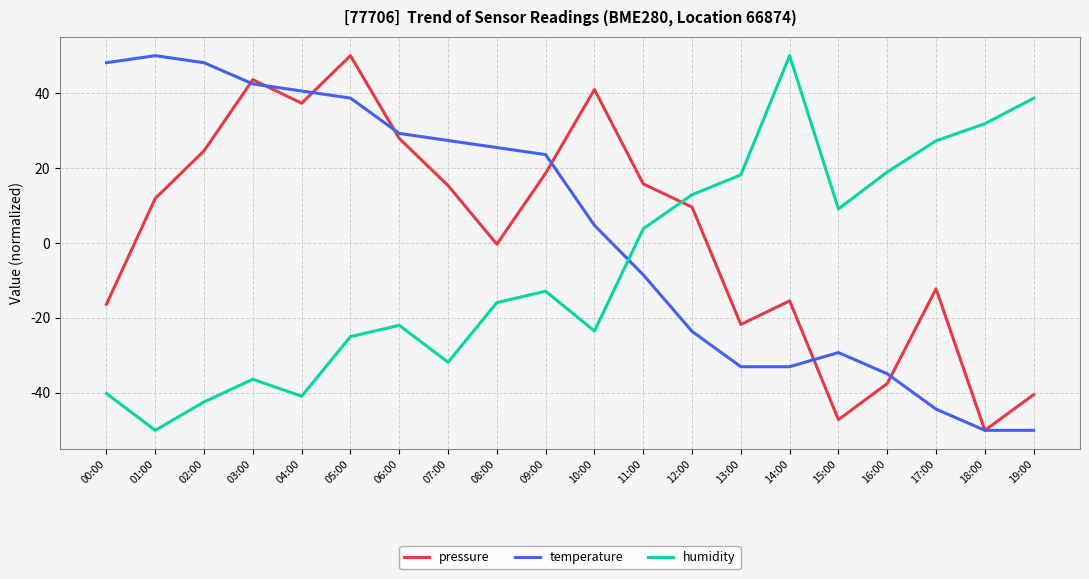

How many times do humidity and temperature cross each other?

1